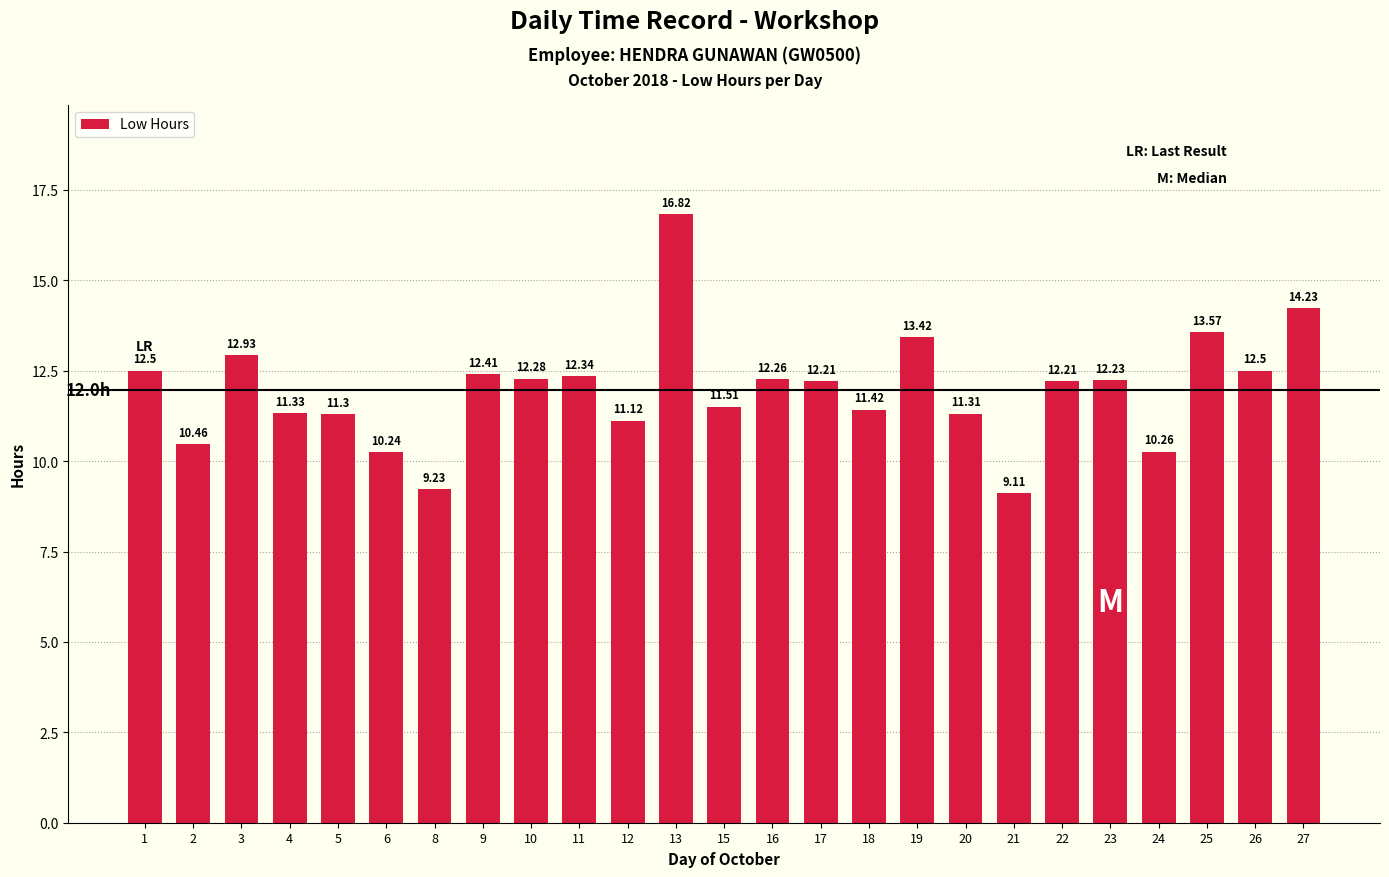

Which category has the highest value across all series?

13